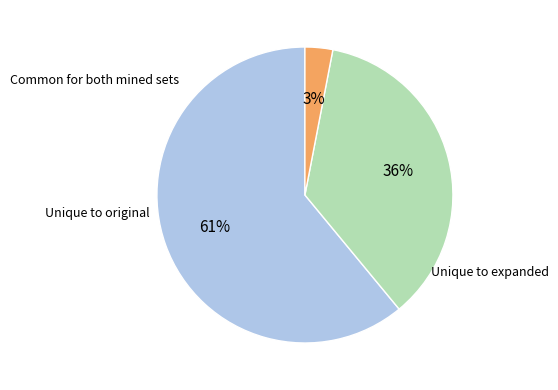

To the nearest percent, what is the average slice percentage?

33%